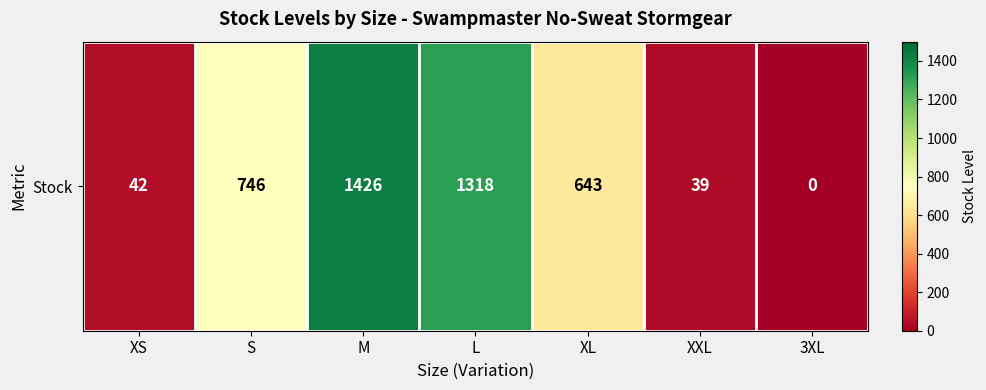

True or false: the data shows 491 at M.

False